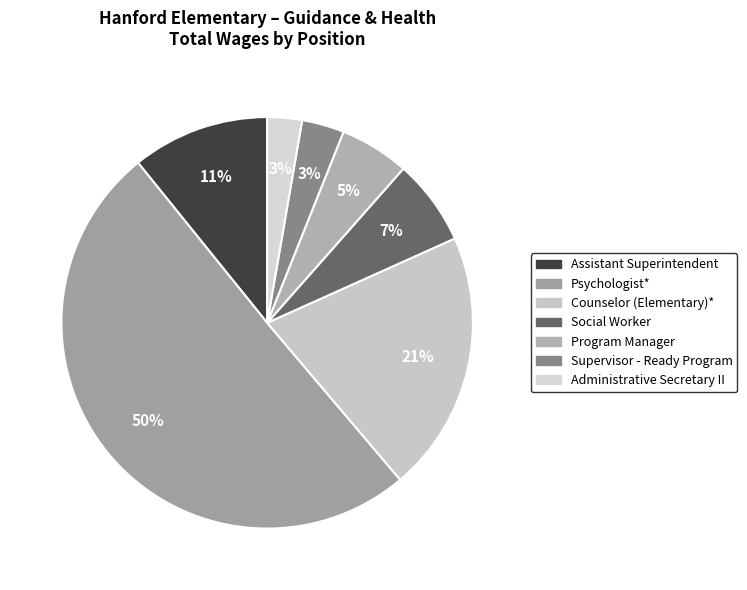

Count the number of slices in the pie.

7